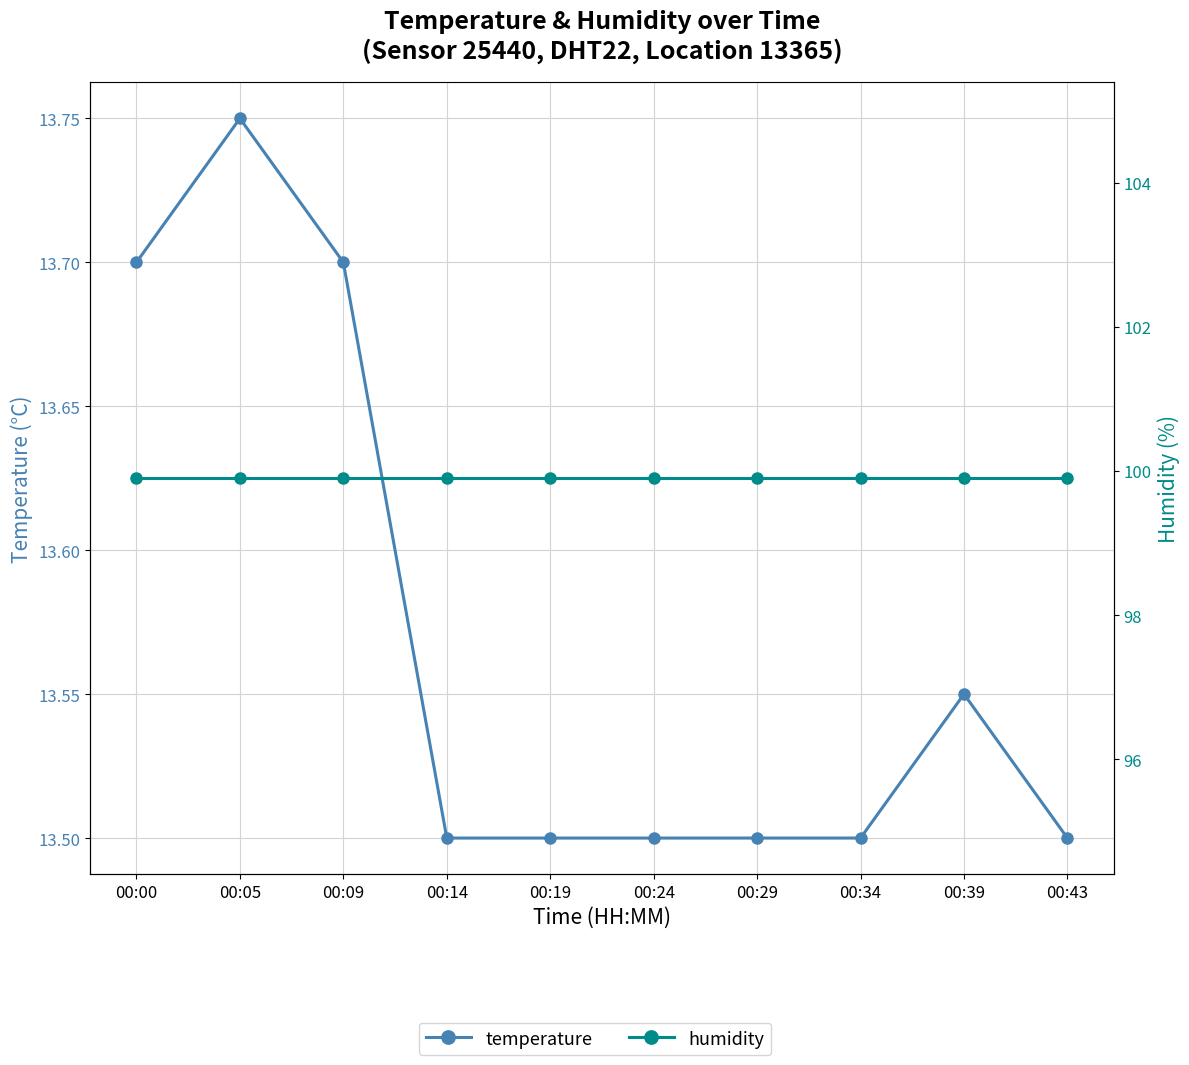

Is it true that humidity equals 99.9 at 00:19?

True